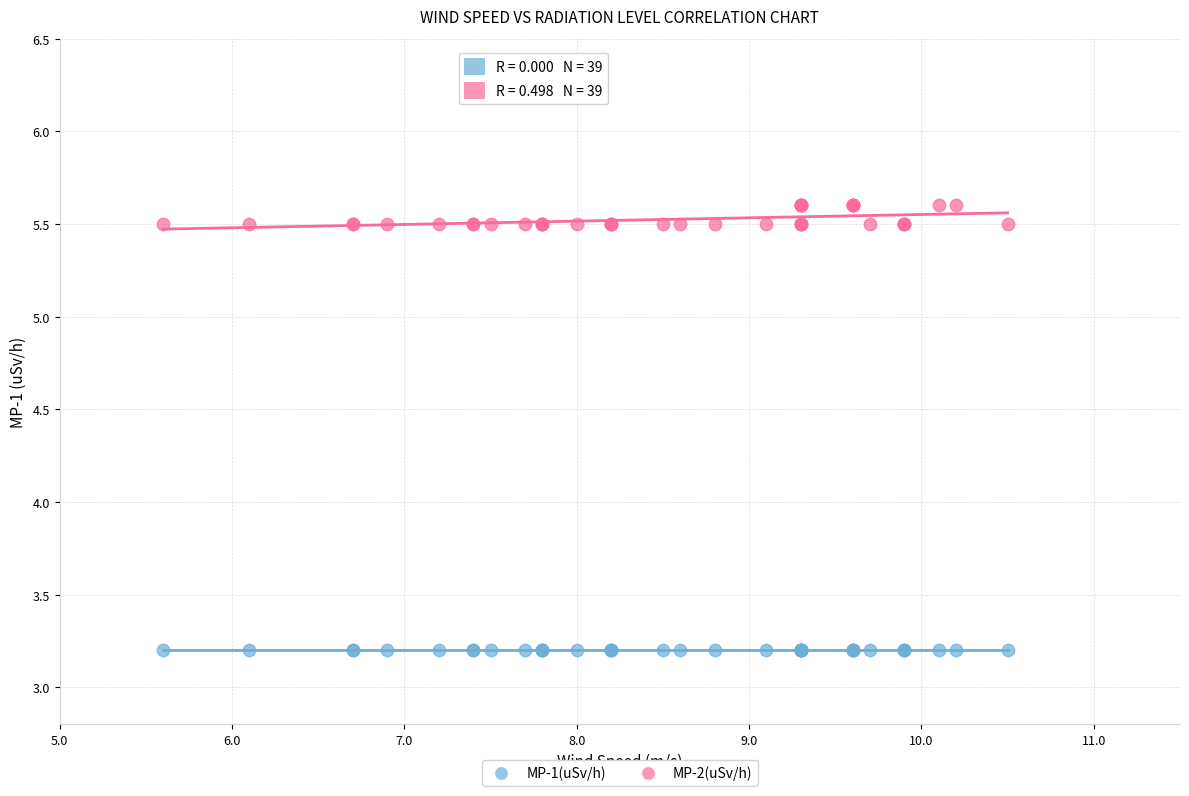

Which series reaches the minimum Y coordinate?

MP-1(uSv/h)